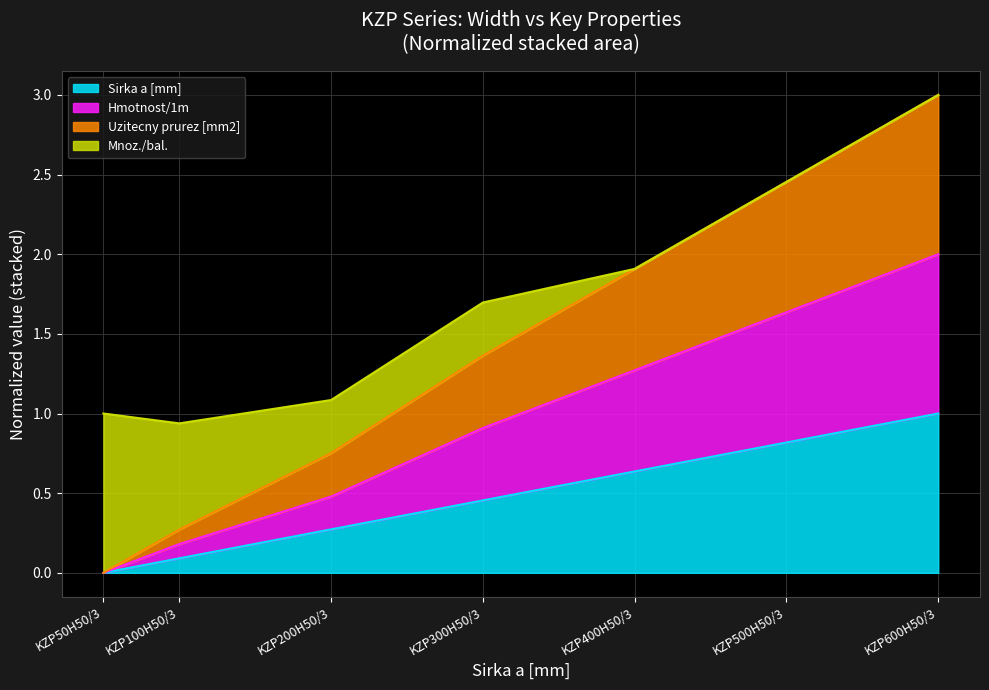

At which category does the chart reach its peak across all series?

KZP600H50/3